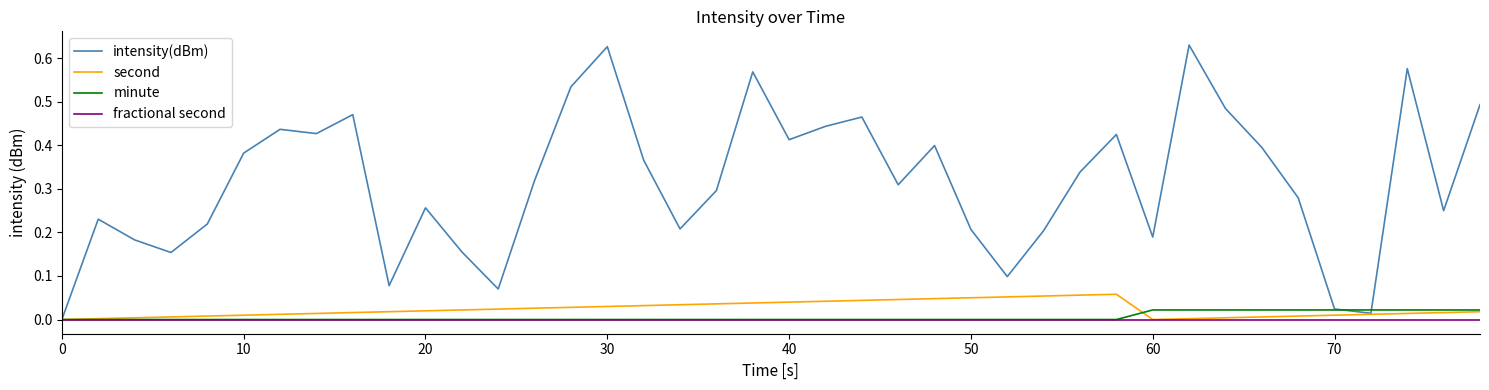

Which series has the largest range (max minus min)?

intensity(dBm)